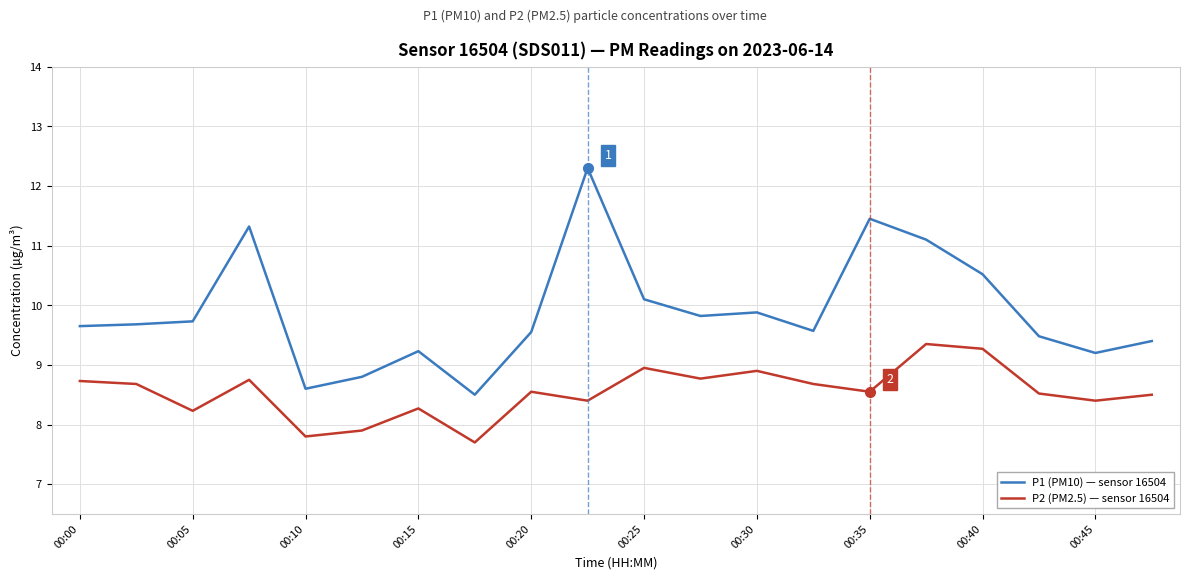

True or false: P2 (PM2.5) — sensor 16504 and P1 (PM10) — sensor 16504 intersect in this chart.

False